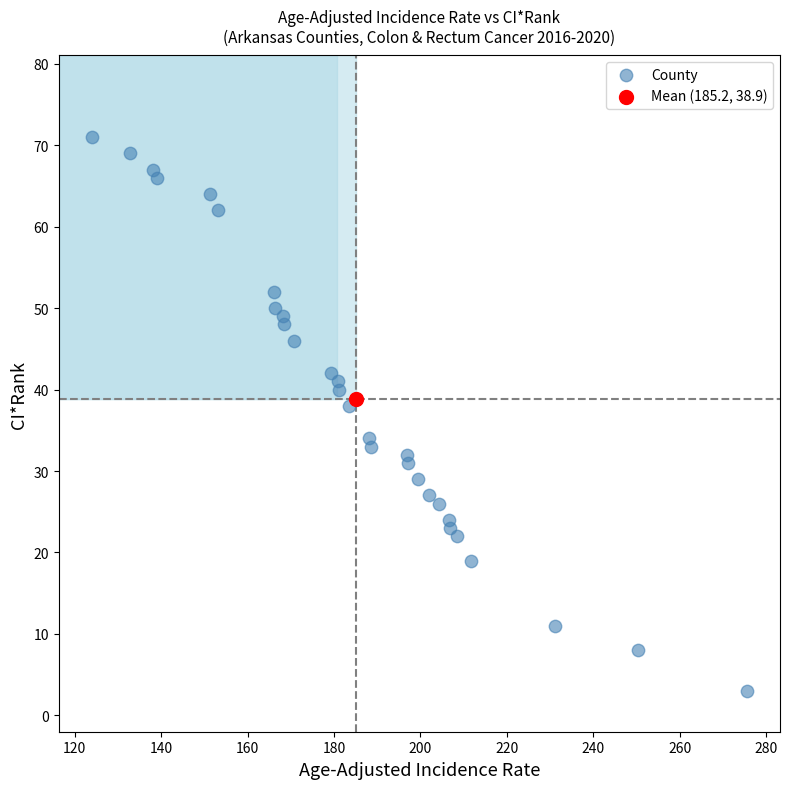

What are all the series names shown in the legend?

County, Mean (185.2, 38.9)